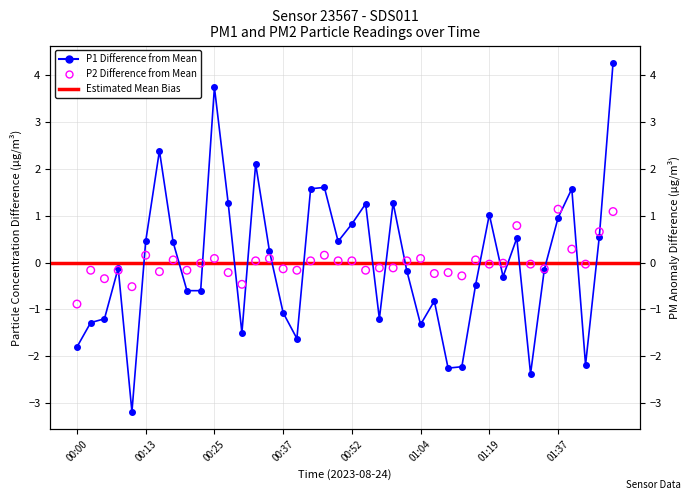

Which series has the largest total across all categories?

P2